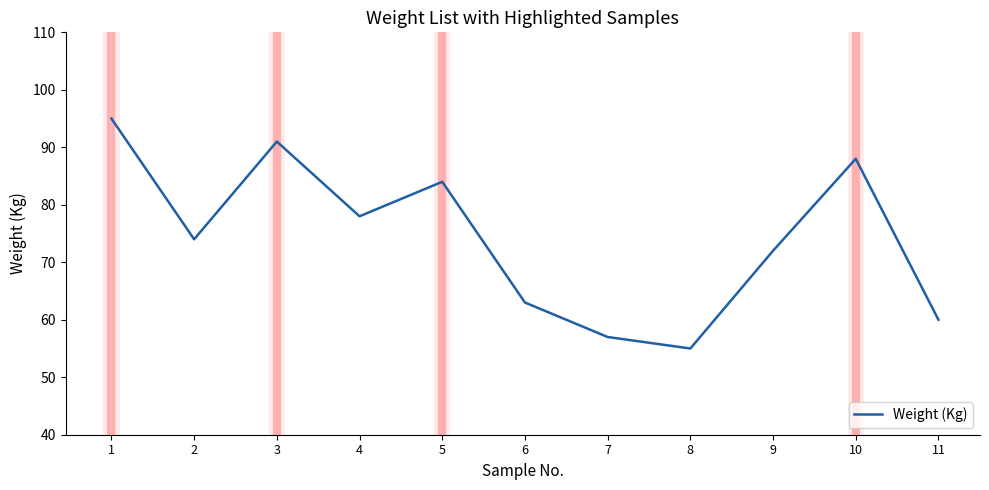

List the labels in order of value, smallest first.

8, 7, 11, 6, 9, 2, 4, 5, 10, 3, 1